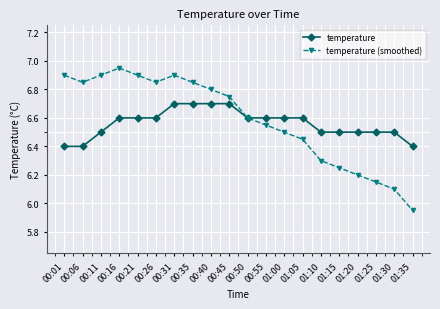

Is the value of temperature at 01:10 greater than the value of temperature (smoothed) at 01:15?

Yes